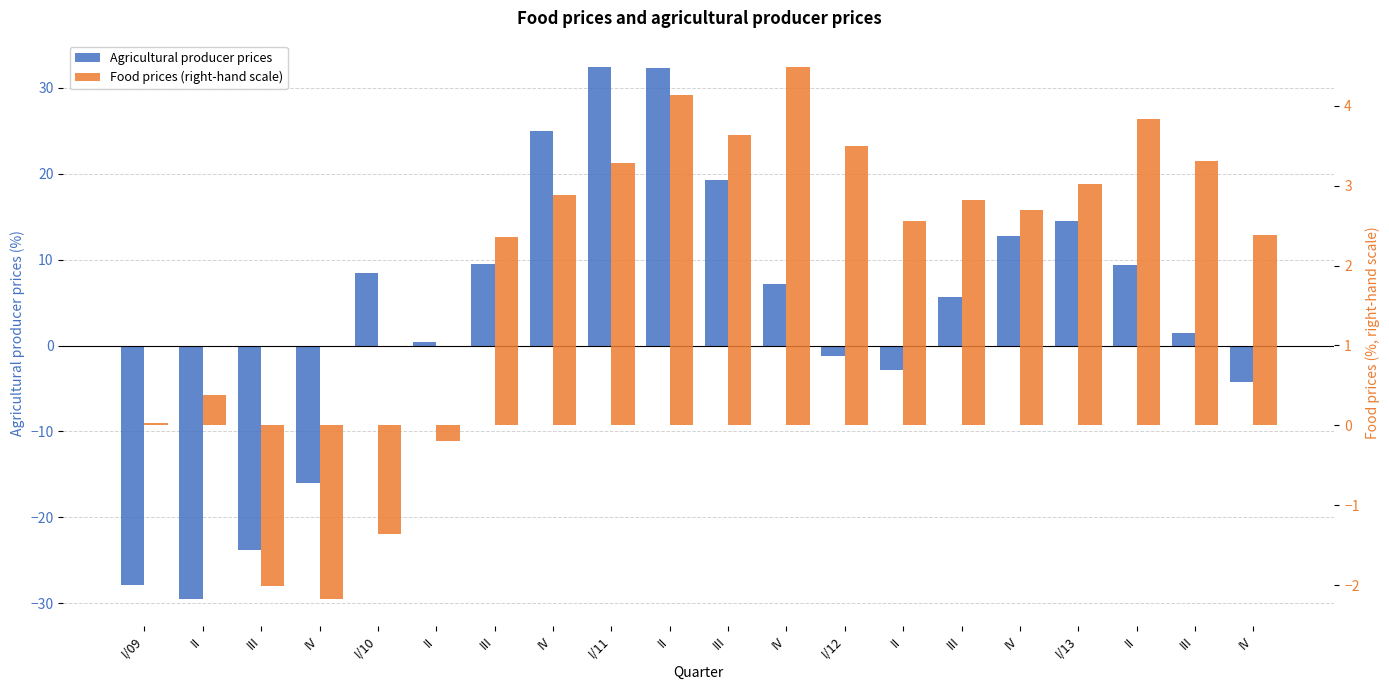

Is the value of Food prices (right-hand scale) at I/11 greater than the value of Agricultural producer prices at IV?

Yes